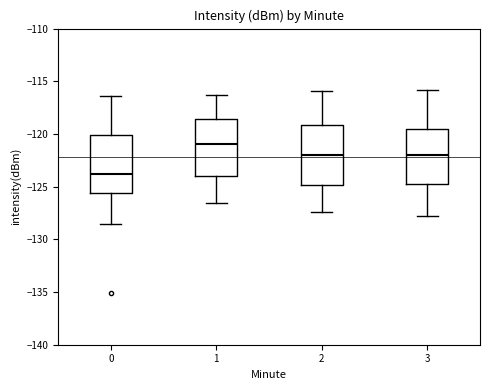

Which box has the lowest median line?

0